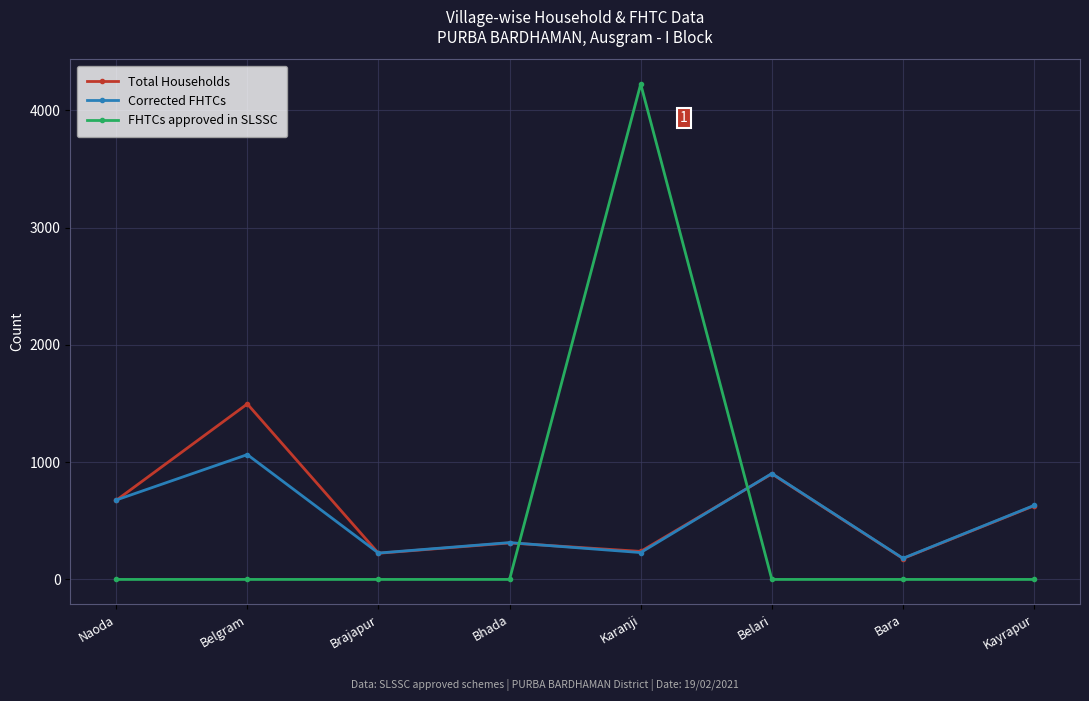

Rank the series at Belgram from highest to lowest value.

Total Households, Corrected FHTCs, FHTCs approved in SLSSC